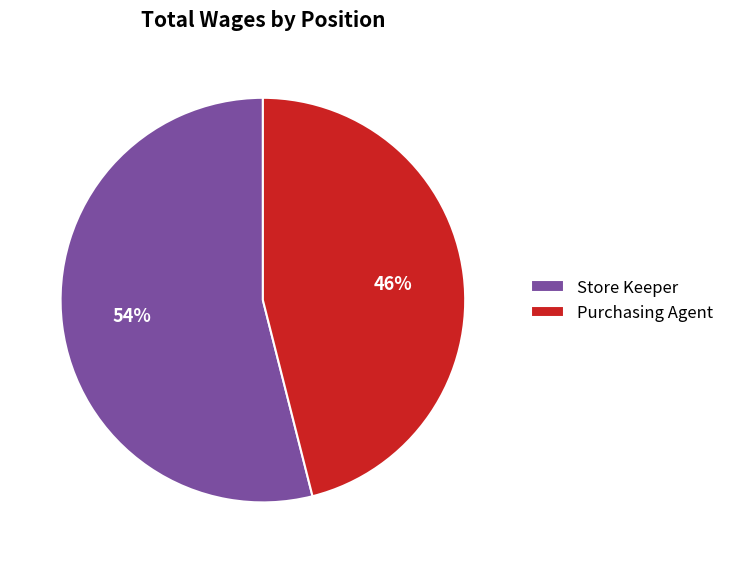

Rank the categories by value from lowest to highest.

Purchasing Agent, Store Keeper